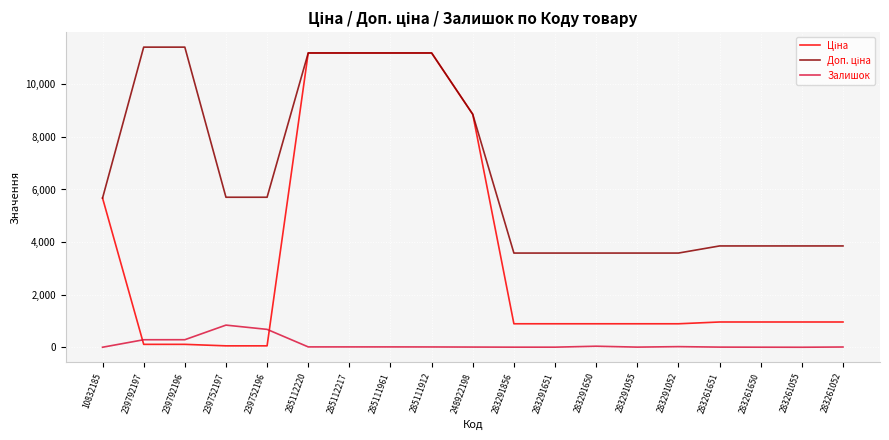

What is the greatest value displayed?

11410.0